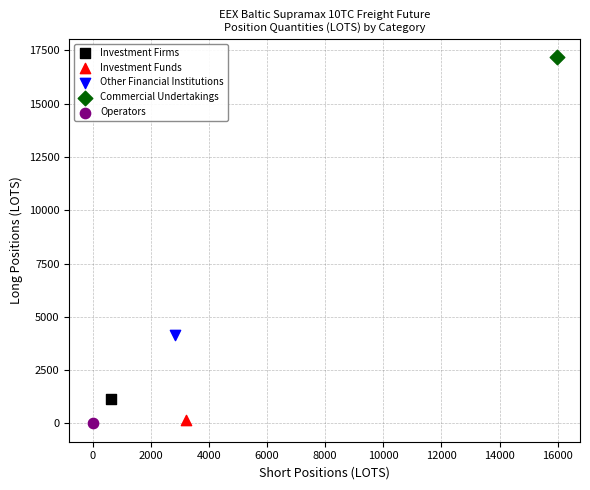

Which series reaches the maximum Y coordinate?

Commercial Undertakings